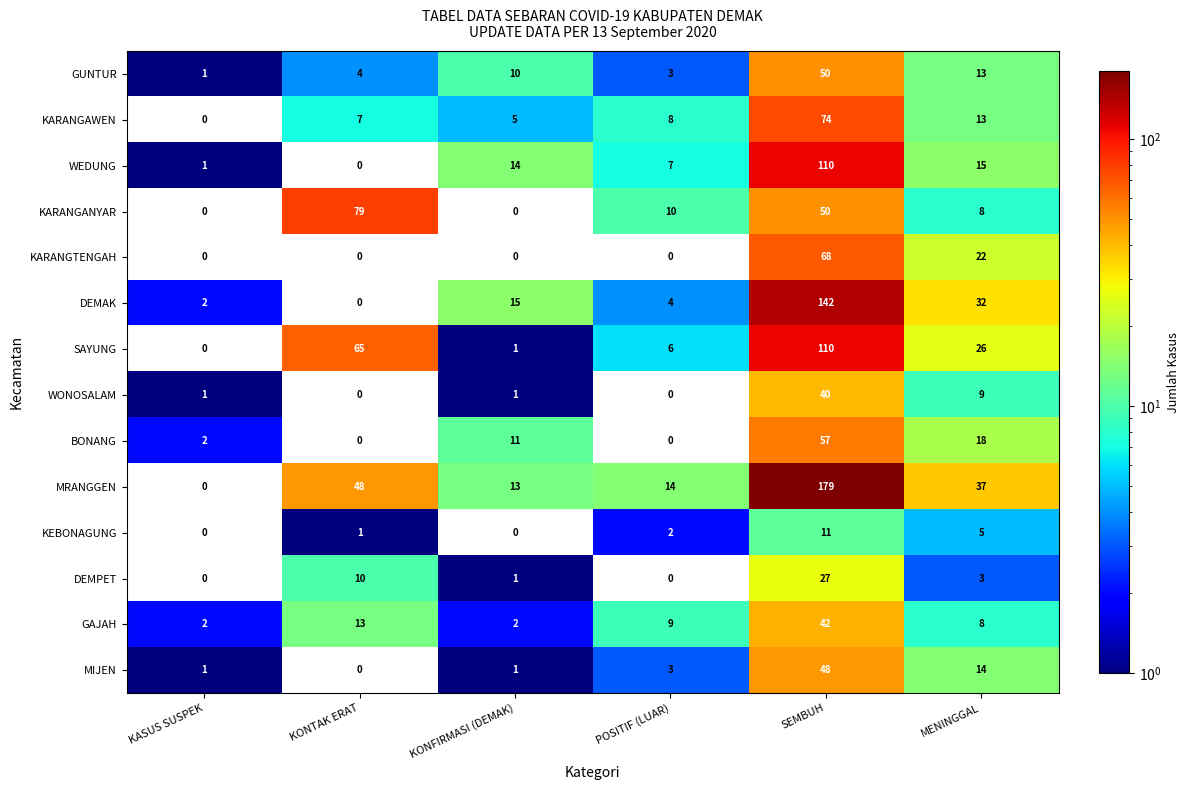

How many distinct data groups are displayed?

14